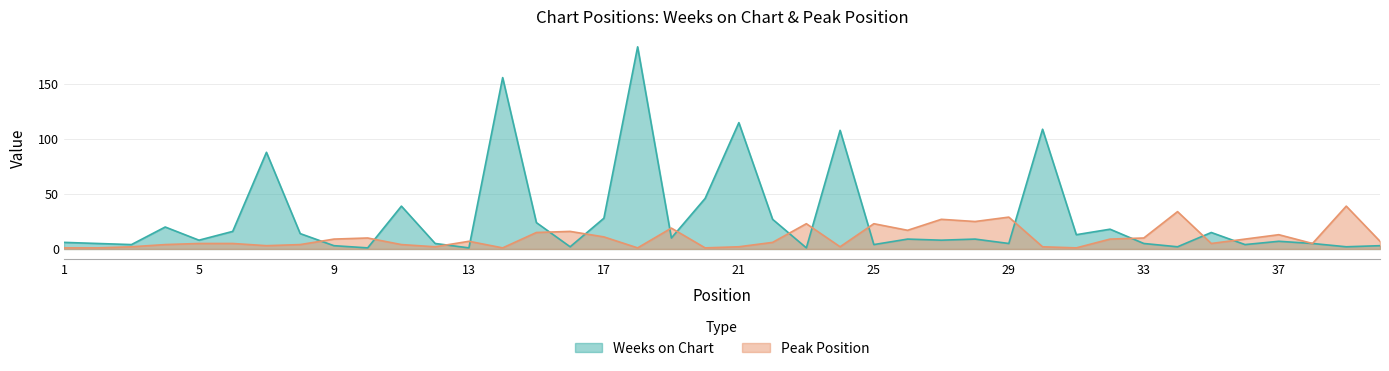

Rank the categories by Weeks on Chart value from lowest to highest.

10, 13, 23, 16, 34, 39, 9, 40, 3, 25, 36, 2, 12, 29, 33, 38, 1, 37, 5, 27, 26, 28, 19, 31, 8, 35, 6, 32, 4, 15, 22, 17, 11, 20, 7, 24, 30, 21, 14, 18